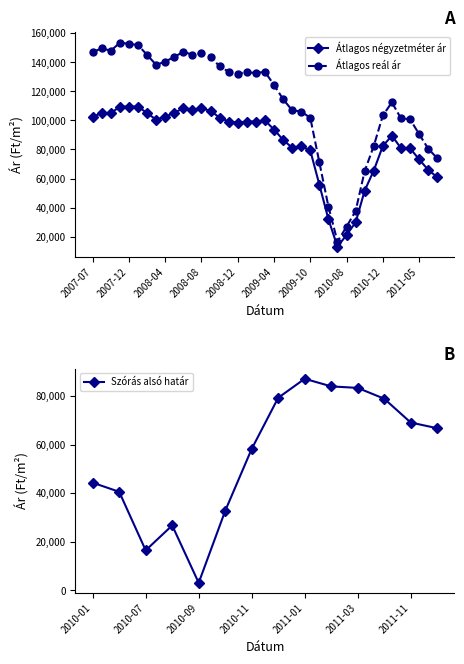

Is this an area chart (filled region under the line)?

No